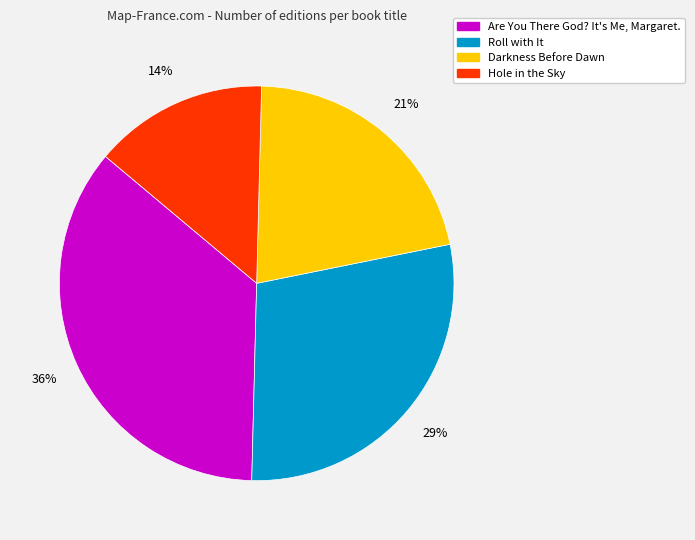

What is the ratio of the value at Hole in the Sky to the value at Darkness Before Dawn?

0.7